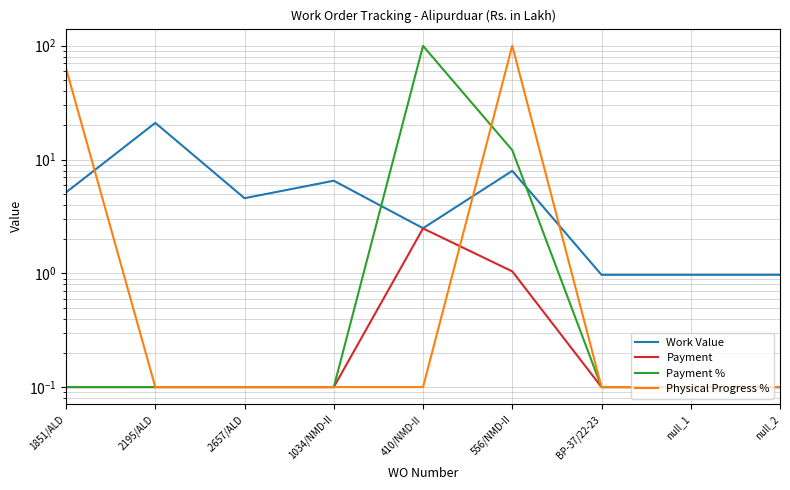

What is the sum of all Physical Progress % values?

163.9